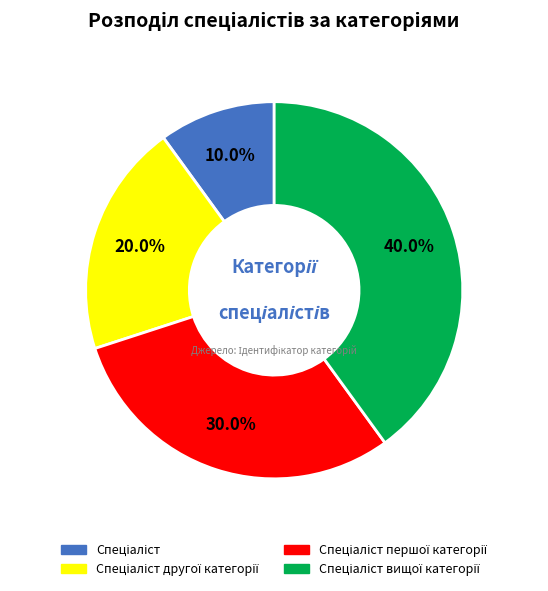

Which category has the biggest portion of the pie?

Спеціаліст вищої категорії